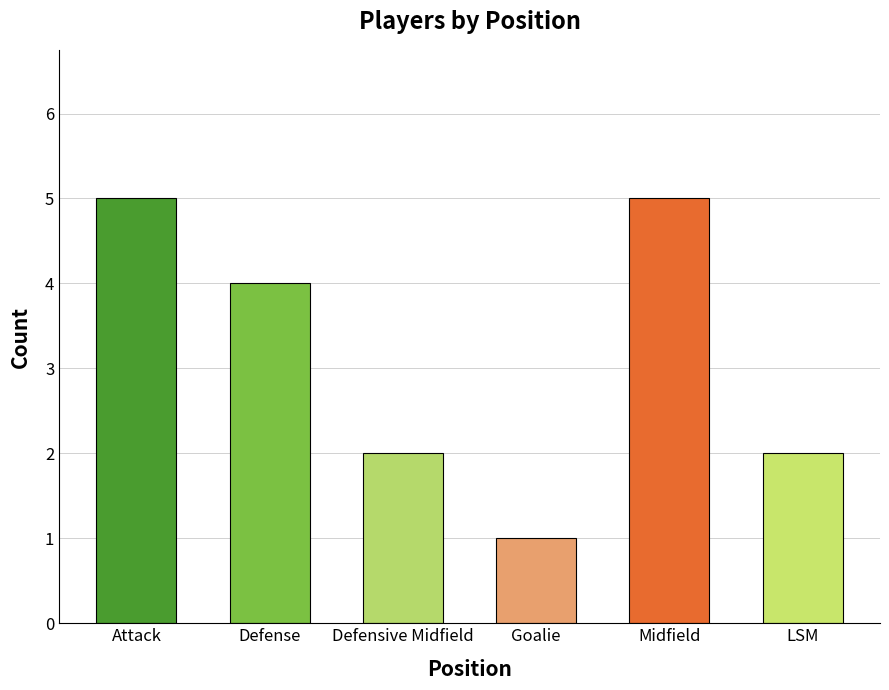

What is the change in value from Goalie to Midfield?

+4